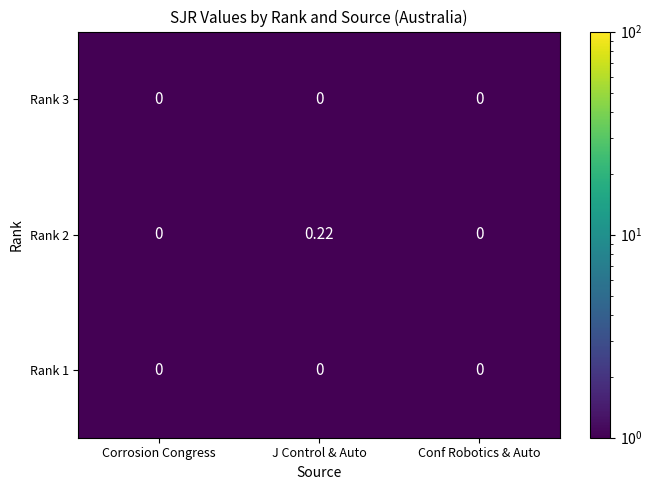

Is the value of Rank 2 at J Control & Auto greater than the value of Rank 1 at Corrosion Congress?

Yes